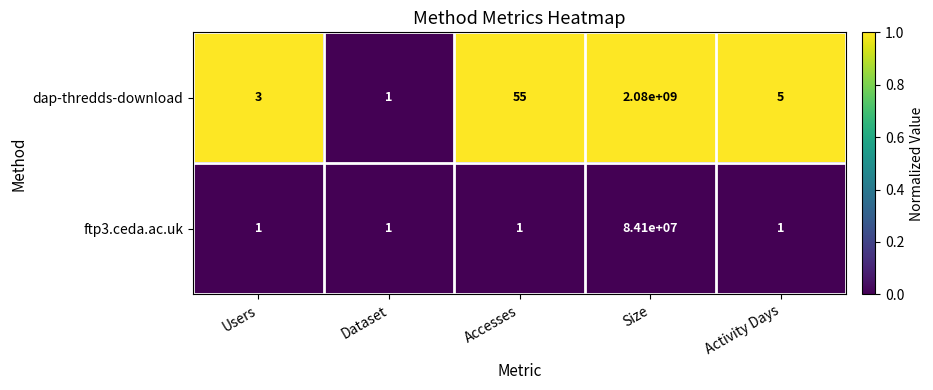

List the series in order of their overall mean, lowest first.

ftp3.ceda.ac.uk, dap-thredds-download